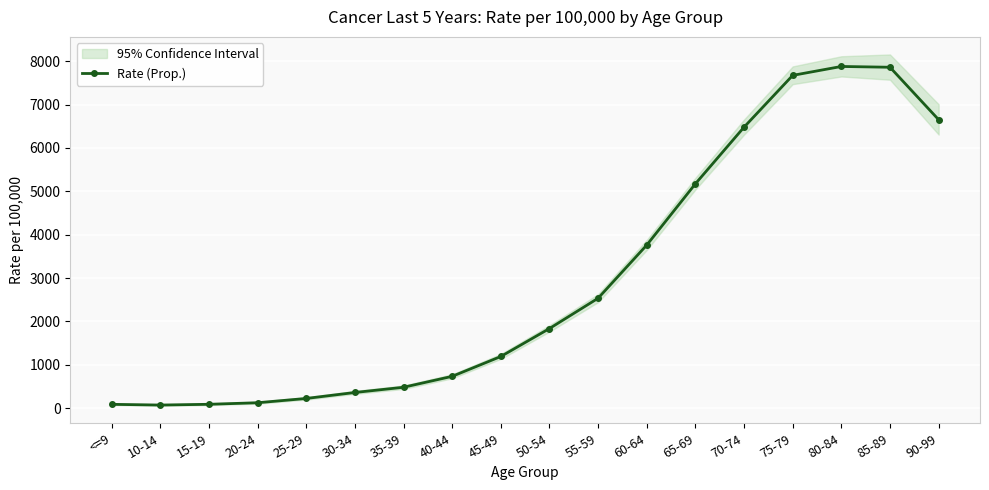

How many data points are less than 1835?

9